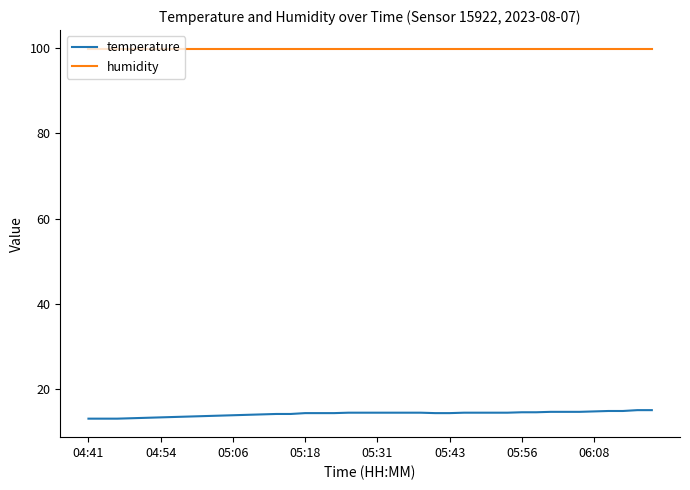

Rank the series by their maximum value, from highest to lowest.

humidity, temperature